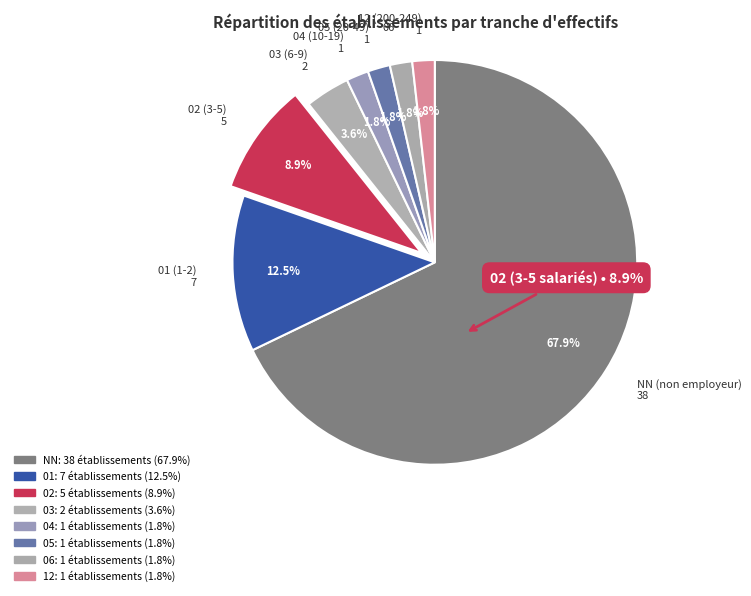

What percentage is NOT represented by 04?

98.2%